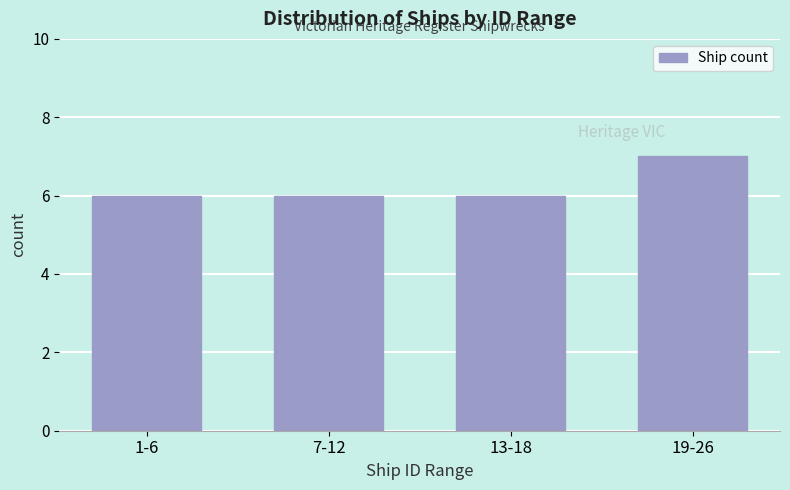

Reading right to left, transcribe all the data shown in this chart.

19-26=7	13-18=6	7-12=6	1-6=6